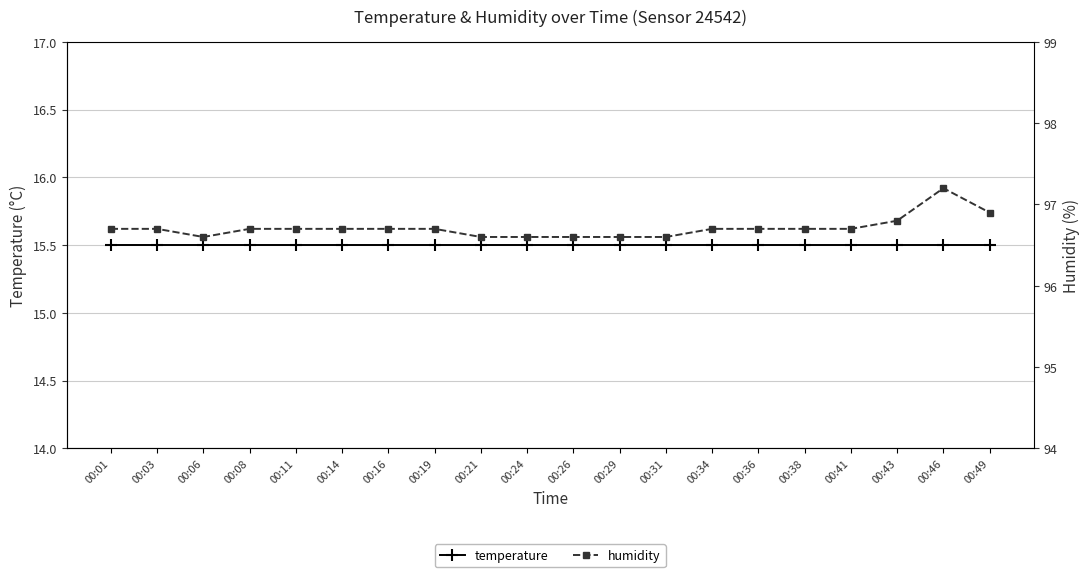

What is the total value across all series at 00:41?

112.2